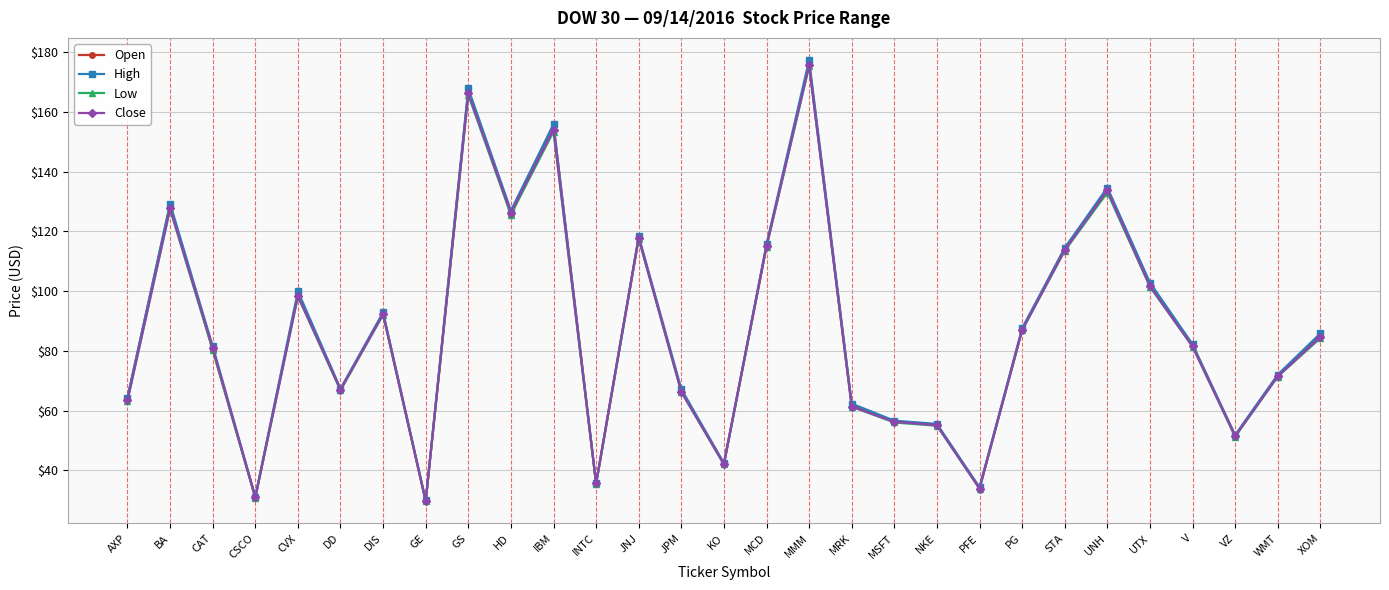

What is the sum of all Close values?

2521.7